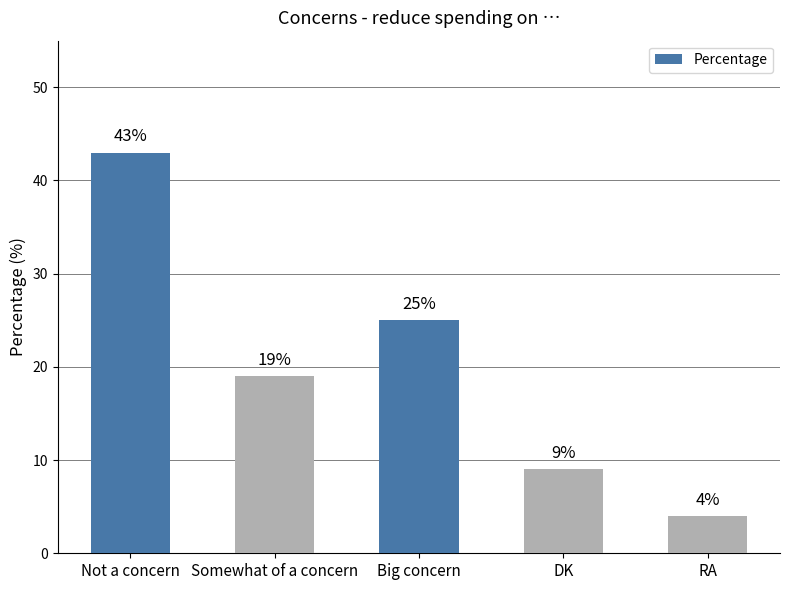

Reading right to left, transcribe all the data shown in this chart.

4	9	25	19	43